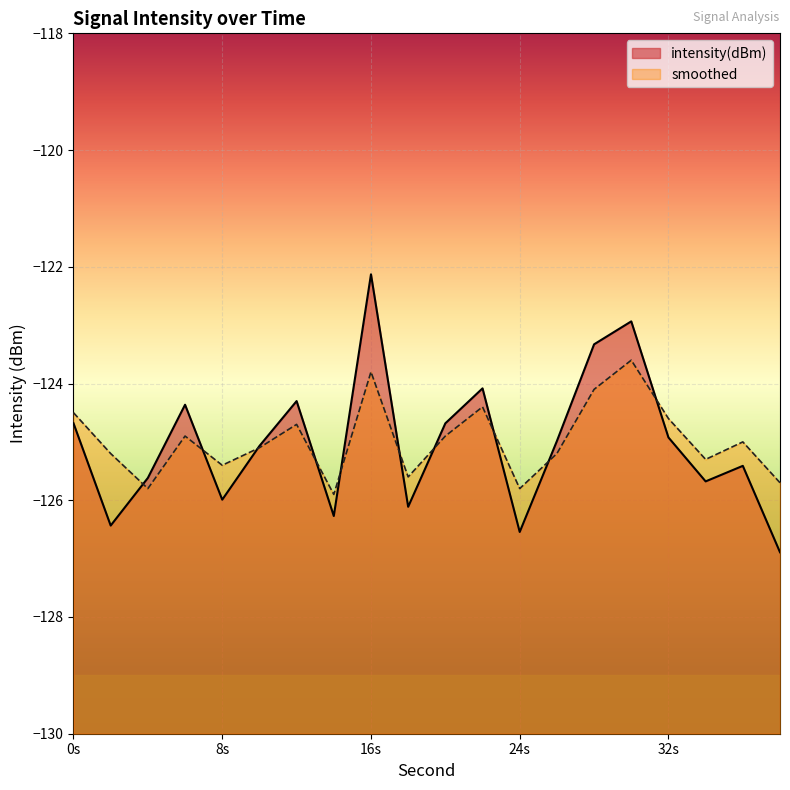

Where is the first local minimum for smoothed?

4